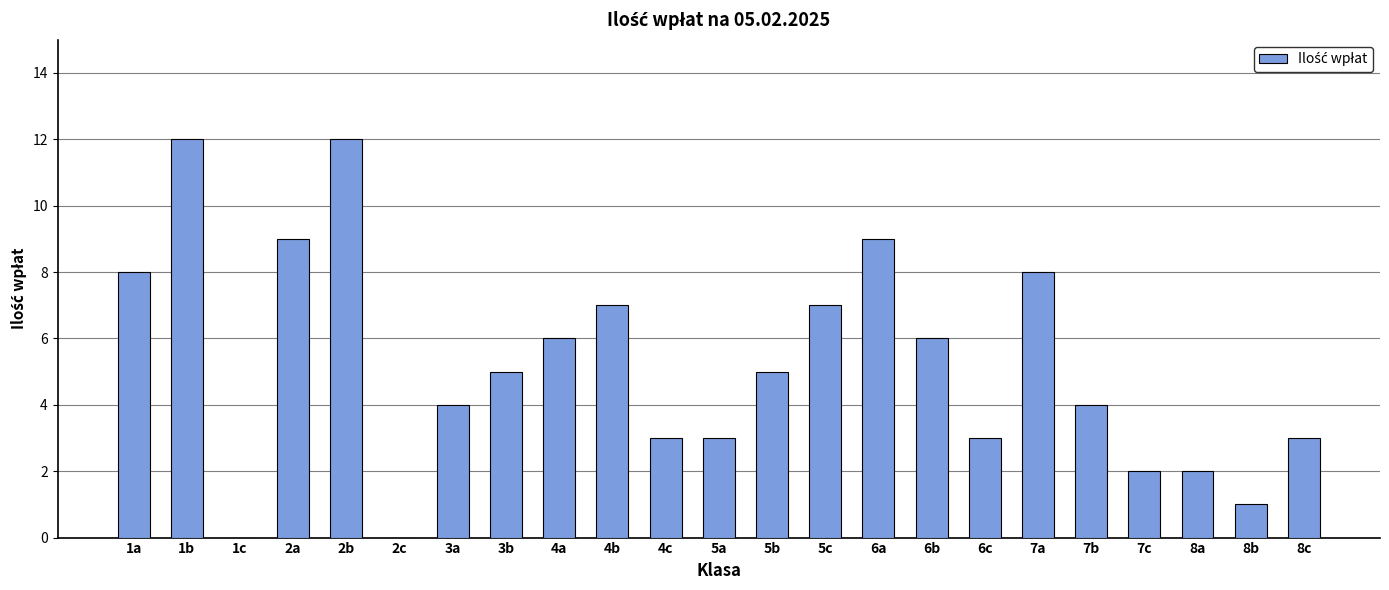

What is the sum of the values at 8a and 1a?

10